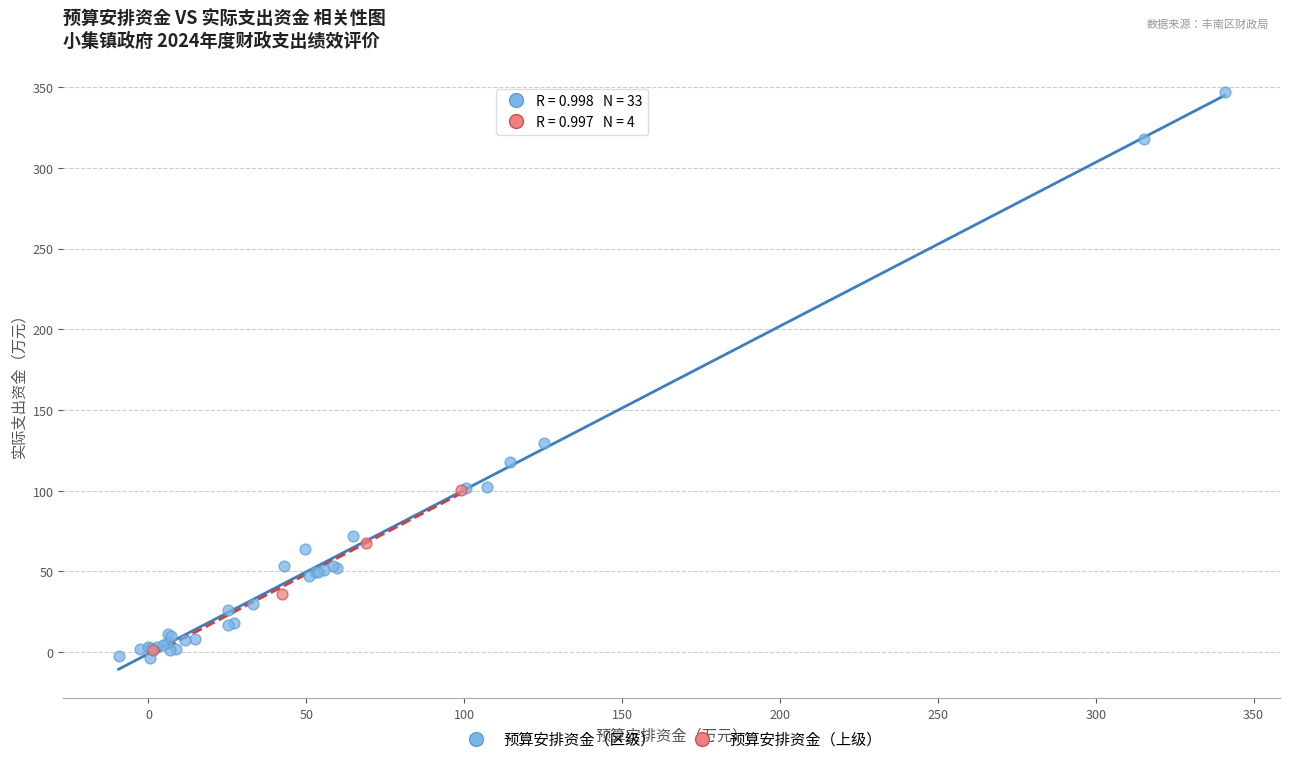

Which series contains the highest Y value?

预算安排资金（区级）